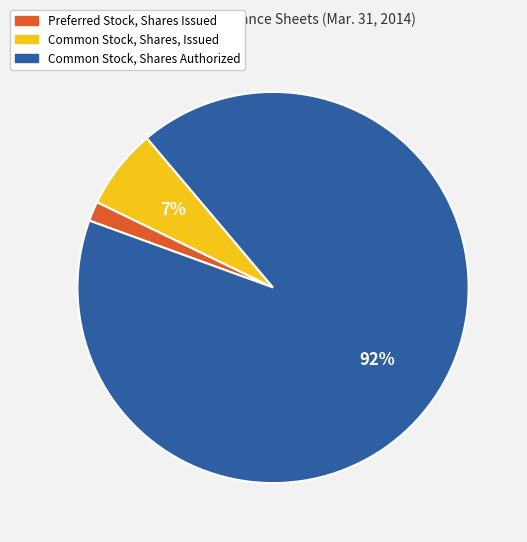

Is there any slice that represents more than half of the pie?

Yes